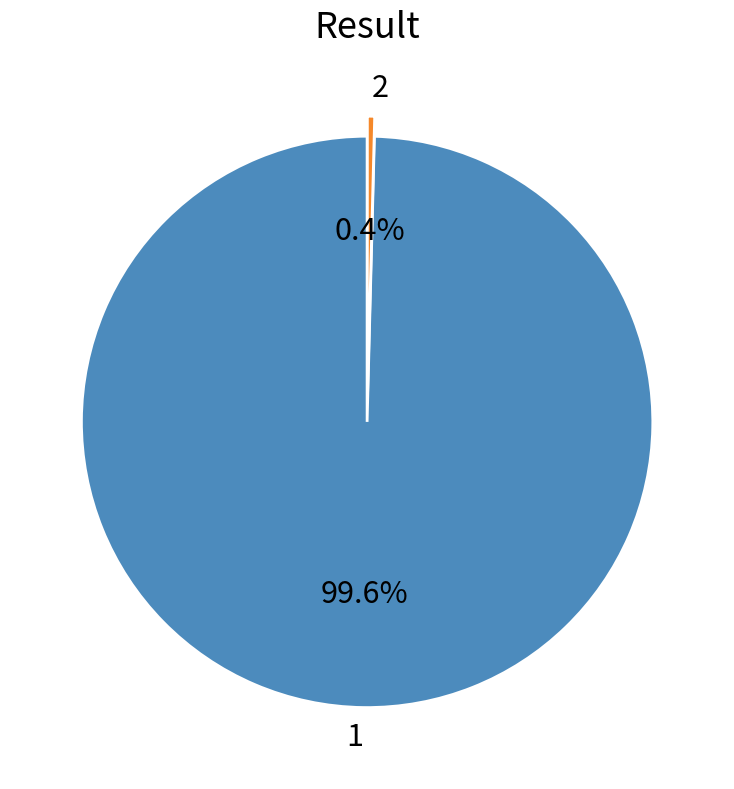

How many segments does this pie chart have?

2